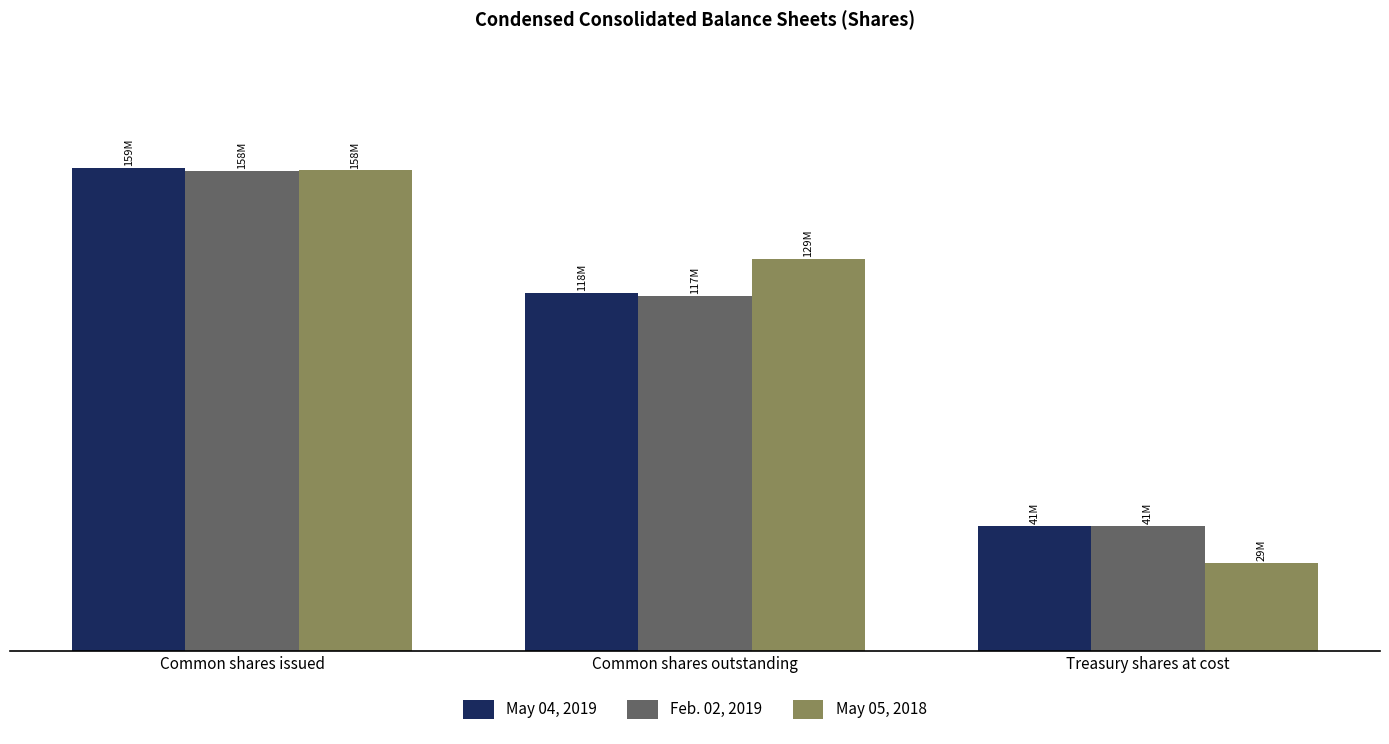

Which series changed the most between Common shares issued and Treasury shares at cost?

May 05, 2018